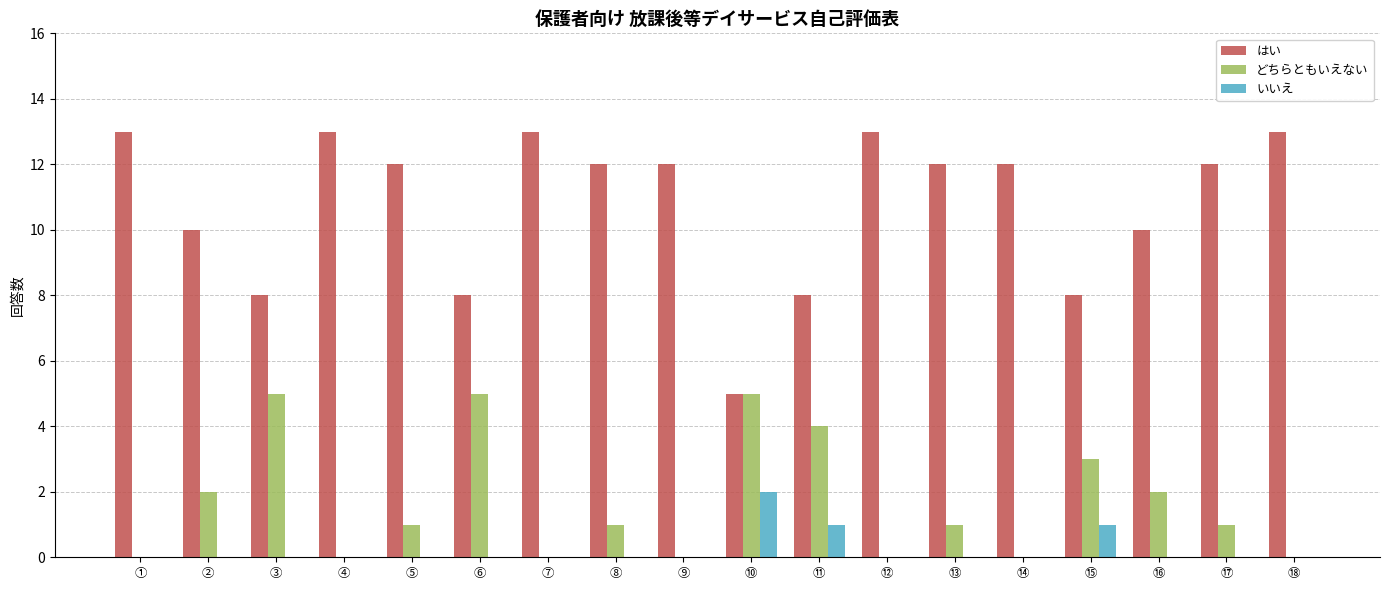

True or false: どちらともいえない has a value of 0 at ①.

True